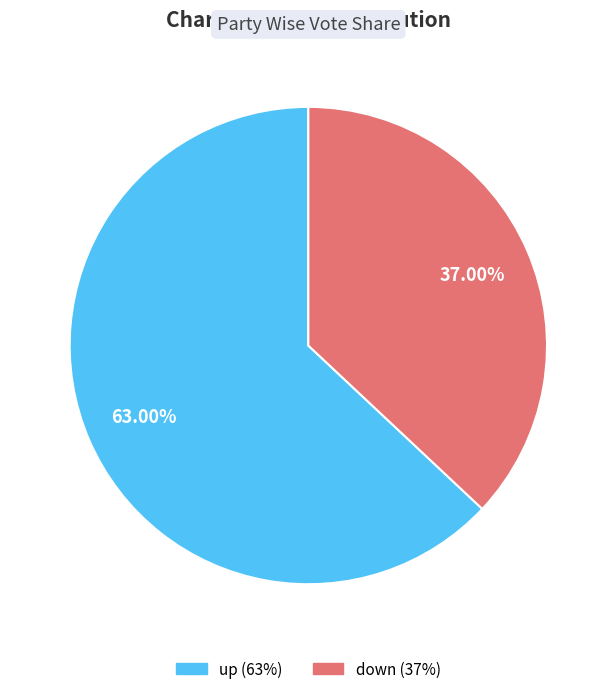

Do up and down together represent more than half of the pie?

Yes